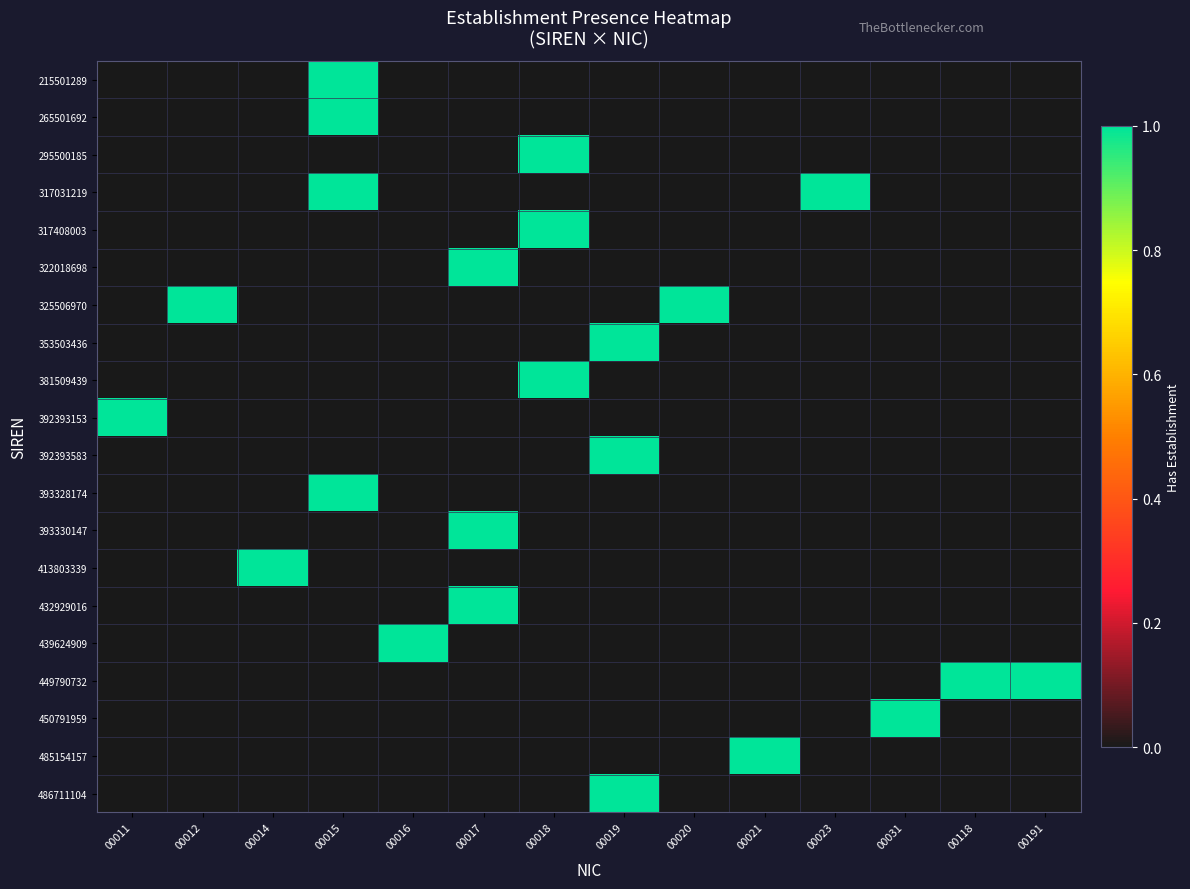

Reading left to right, what are all the values shown in this chart?

215501289: 00011=0	00012=0	00014=0	00015=1	00016=0	00017=0	00018=0	00019=0	00020=0	00021=0	00023=0	00031=0	00118=0	00191=0
265501692: 00011=0	00012=0	00014=0	00015=1	00016=0	00017=0	00018=0	00019=0	00020=0	00021=0	00023=0	00031=0	00118=0	00191=0
295500185: 00011=0	00012=0	00014=0	00015=0	00016=0	00017=0	00018=1	00019=0	00020=0	00021=0	00023=0	00031=0	00118=0	00191=0
317031219: 00011=0	00012=0	00014=0	00015=1	00016=0	00017=0	00018=0	00019=0	00020=0	00021=0	00023=1	00031=0	00118=0	00191=0
317408003: 00011=0	00012=0	00014=0	00015=0	00016=0	00017=0	00018=1	00019=0	00020=0	00021=0	00023=0	00031=0	00118=0	00191=0
322018698: 00011=0	00012=0	00014=0	00015=0	00016=0	00017=1	00018=0	00019=0	00020=0	00021=0	00023=0	00031=0	00118=0	00191=0
325506970: 00011=0	00012=1	00014=0	00015=0	00016=0	00017=0	00018=0	00019=0	00020=1	00021=0	00023=0	00031=0	00118=0	00191=0
353503436: 00011=0	00012=0	00014=0	00015=0	00016=0	00017=0	00018=0	00019=1	00020=0	00021=0	00023=0	00031=0	00118=0	00191=0
381509439: 00011=0	00012=0	00014=0	00015=0	00016=0	00017=0	00018=1	00019=0	00020=0	00021=0	00023=0	00031=0	00118=0	00191=0
392393153: 00011=1	00012=0	00014=0	00015=0	00016=0	00017=0	00018=0	00019=0	00020=0	00021=0	00023=0	00031=0	00118=0	00191=0
392393583: 00011=0	00012=0	00014=0	00015=0	00016=0	00017=0	00018=0	00019=1	00020=0	00021=0	00023=0	00031=0	00118=0	00191=0
393328174: 00011=0	00012=0	00014=0	00015=1	00016=0	00017=0	00018=0	00019=0	00020=0	00021=0	00023=0	00031=0	00118=0	00191=0
393330147: 00011=0	00012=0	00014=0	00015=0	00016=0	00017=1	00018=0	00019=0	00020=0	00021=0	00023=0	00031=0	00118=0	00191=0
413803339: 00011=0	00012=0	00014=1	00015=0	00016=0	00017=0	00018=0	00019=0	00020=0	00021=0	00023=0	00031=0	00118=0	00191=0
432929016: 00011=0	00012=0	00014=0	00015=0	00016=0	00017=1	00018=0	00019=0	00020=0	00021=0	00023=0	00031=0	00118=0	00191=0
439624909: 00011=0	00012=0	00014=0	00015=0	00016=1	00017=0	00018=0	00019=0	00020=0	00021=0	00023=0	00031=0	00118=0	00191=0
449790732: 00011=0	00012=0	00014=0	00015=0	00016=0	00017=0	00018=0	00019=0	00020=0	00021=0	00023=0	00031=0	00118=1	00191=1
450791959: 00011=0	00012=0	00014=0	00015=0	00016=0	00017=0	00018=0	00019=0	00020=0	00021=0	00023=0	00031=1	00118=0	00191=0
485154157: 00011=0	00012=0	00014=0	00015=0	00016=0	00017=0	00018=0	00019=0	00020=0	00021=1	00023=0	00031=0	00118=0	00191=0
486711104: 00011=0	00012=0	00014=0	00015=0	00016=0	00017=0	00018=0	00019=1	00020=0	00021=0	00023=0	00031=0	00118=0	00191=0